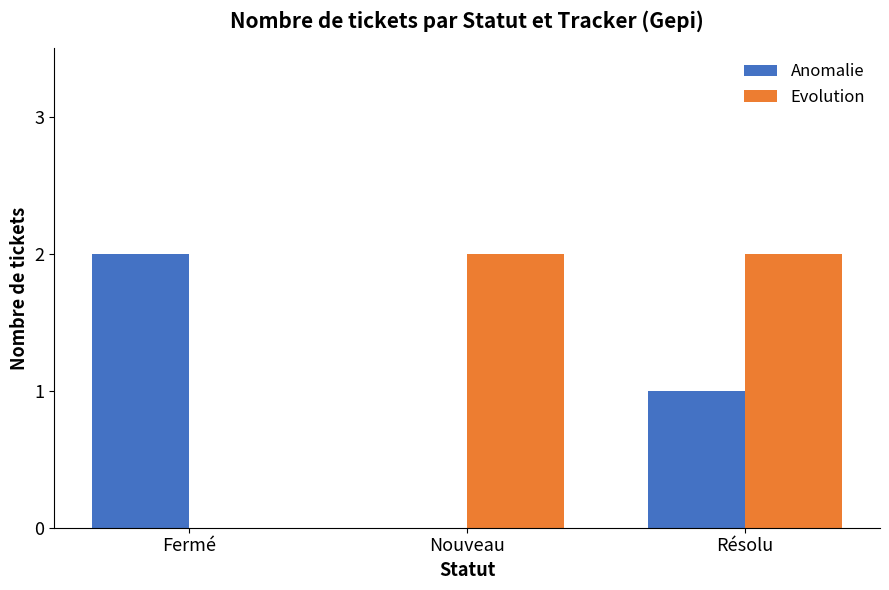

Reading left to right, what are all the values shown in this chart?

Anomalie: Fermé=2	Nouveau=0	Résolu=1
Evolution: Fermé=0	Nouveau=2	Résolu=2